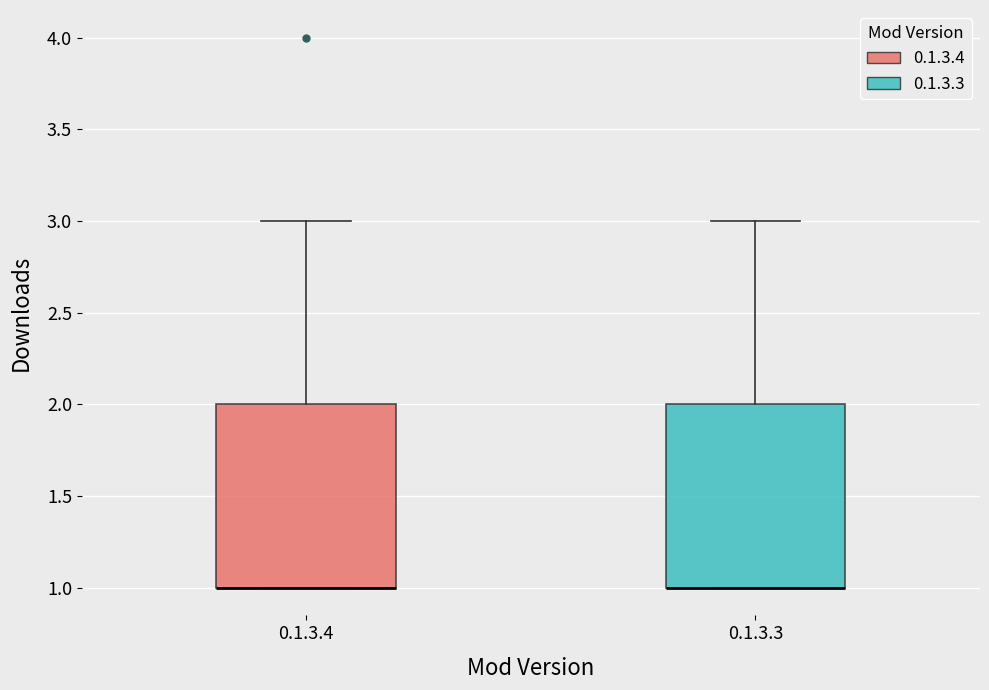

Reading left to right, read every box against the y-axis: the position of its median line, the range the box covers, and the ends of its whiskers. The values are not printed on the chart, so give them approximately, as read against the axis.

0.1.3.4: median 1 (drawn on the box's lower edge), box 1 to 2, whiskers 1 to 3
0.1.3.3: median 1 (drawn on the box's lower edge), box 1 to 2, whiskers 1 to 3